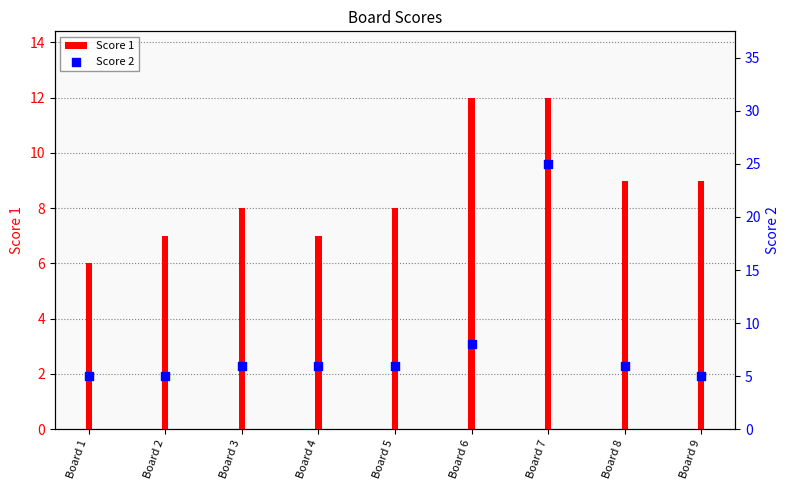

Is the value of Score 1 at Board 2 greater than the value of Score 2 at Board 5?

Yes